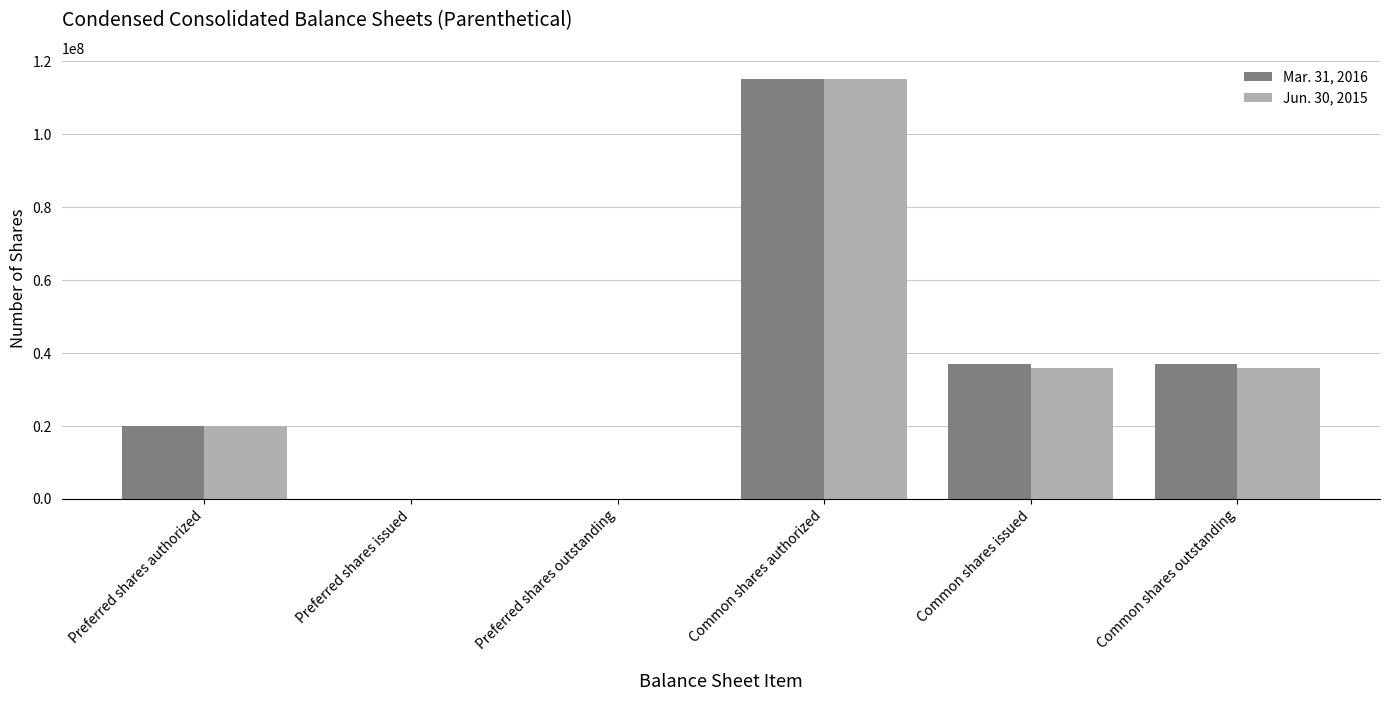

The Mar. 31, 2016 series shows 20000000 at Preferred shares authorized. True or false?

True